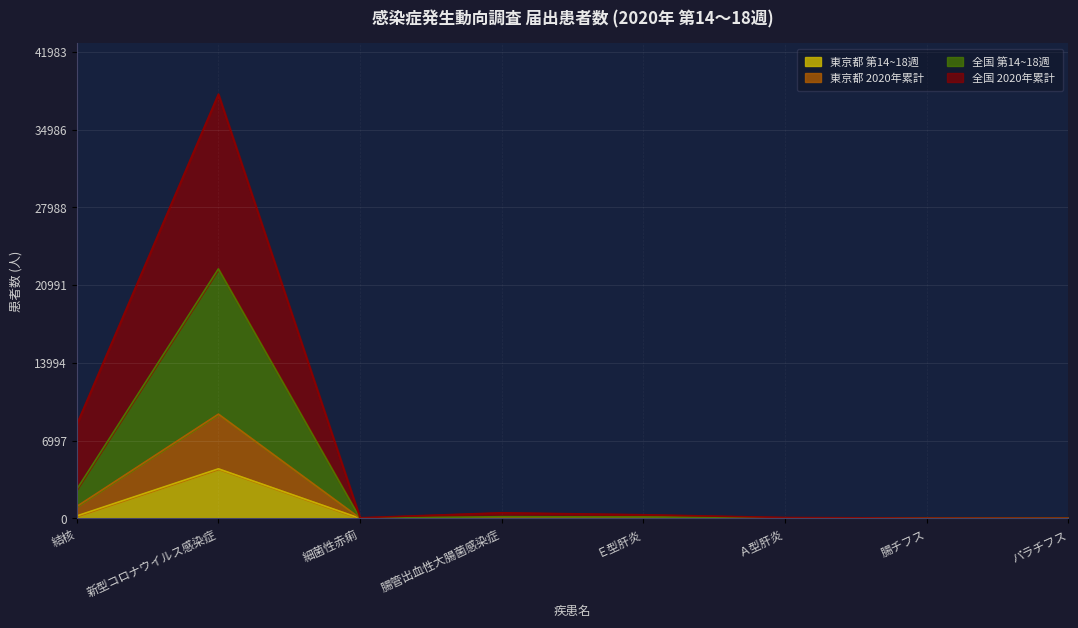

The 東京都 2020年累計 series shows 23 at 腸チフス. True or false?

True